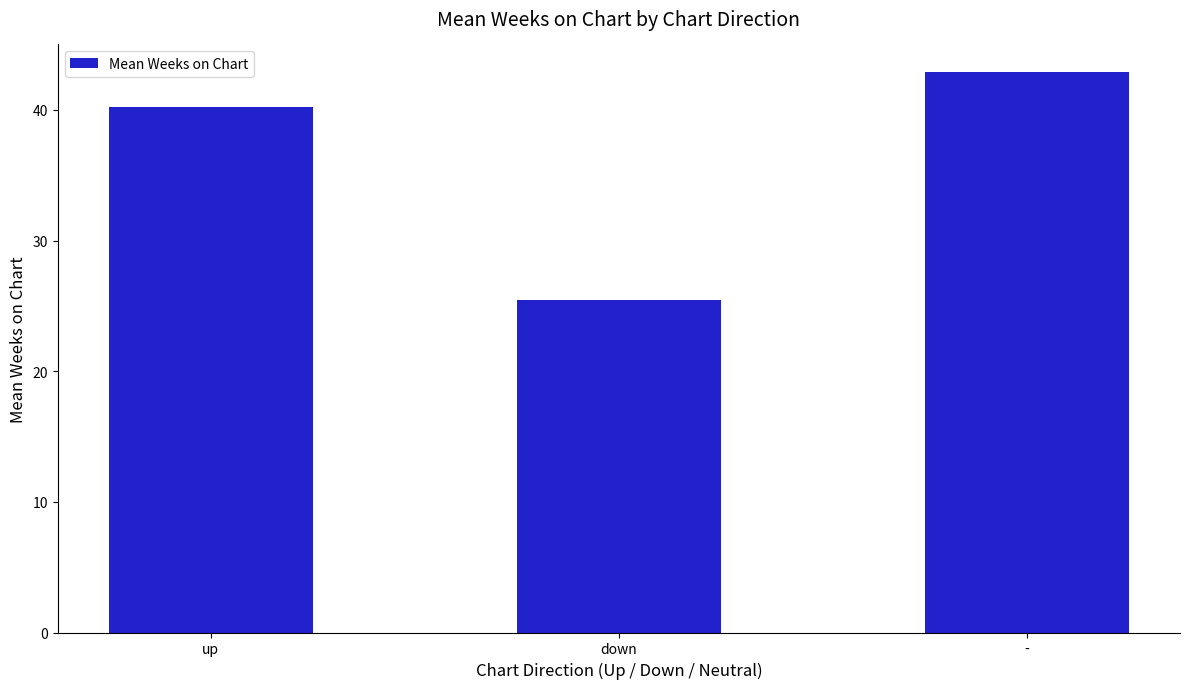

List the labels in order of value, largest first.

-, up, down